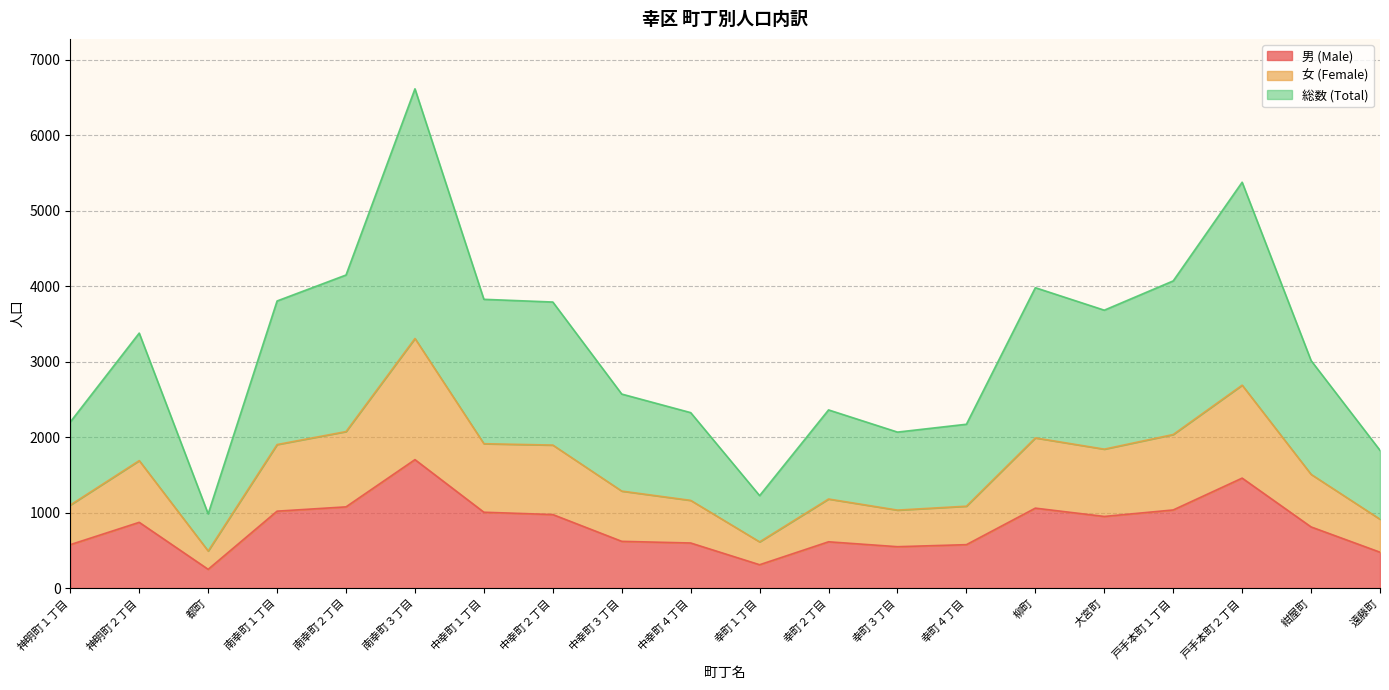

Reading left to right, transcribe all the data shown in this chart.

男 (Male): 576	872	249	1020	1077	1703	1006	975	620	598	310	614	549	576	1060	950	1036	1458	811	476
女 (Female): 1101	1690	492	1903	2075	3309	1914	1896	1286	1163	613	1181	1034	1086	1991	1842	2036	2690	1508	913
総数 (Total): 2202	3380	984	3806	4150	6618	3828	3792	2572	2326	1226	2362	2068	2172	3982	3684	4072	5380	3016	1826